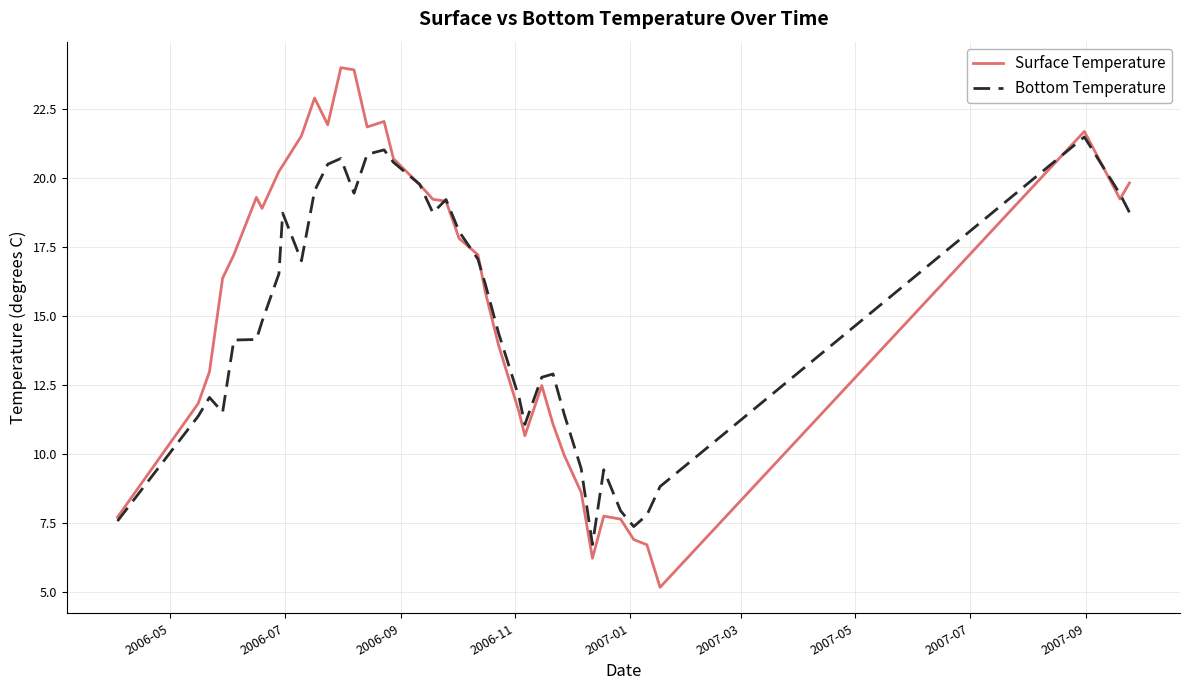

Does the chart display data point markers on the line(s)?

No